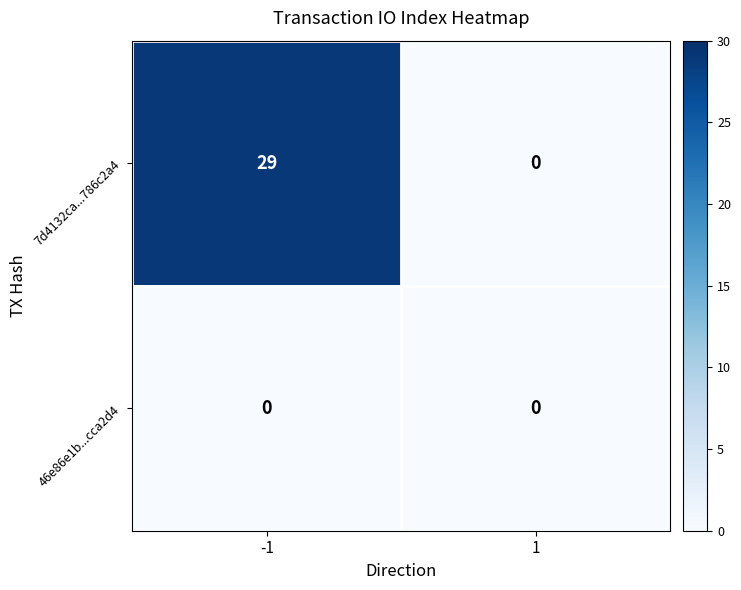

What is the maximum value shown in the chart?

29